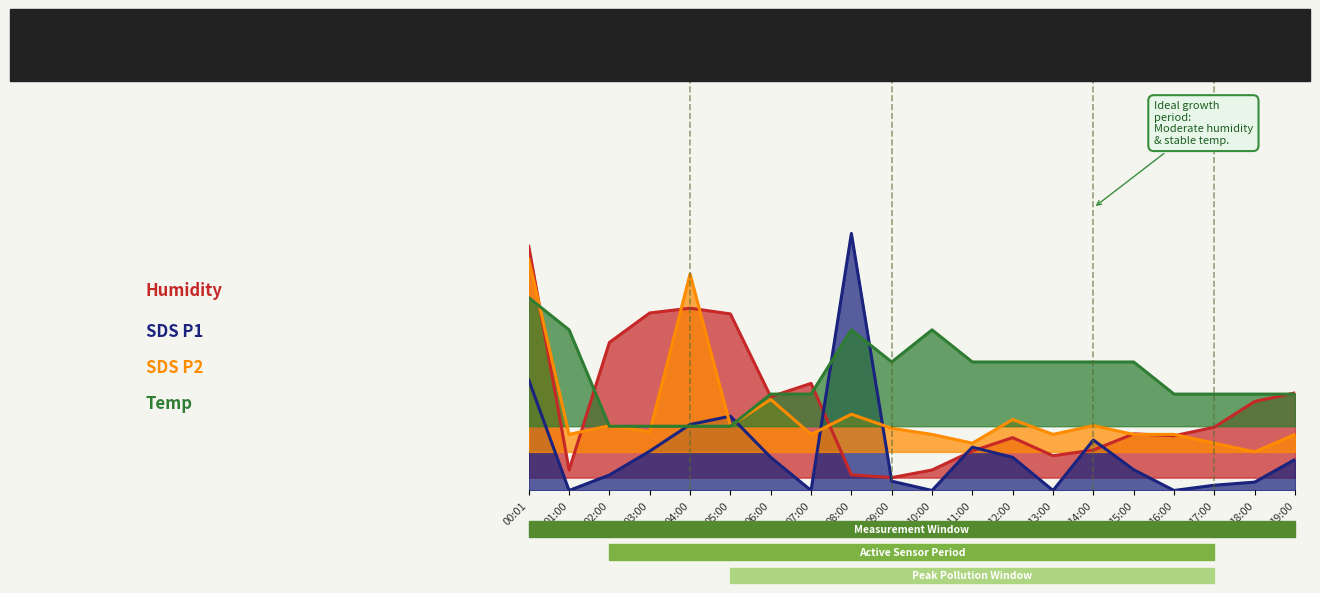

The value of Humidity at 10:00 is 0.1. True or false?

True